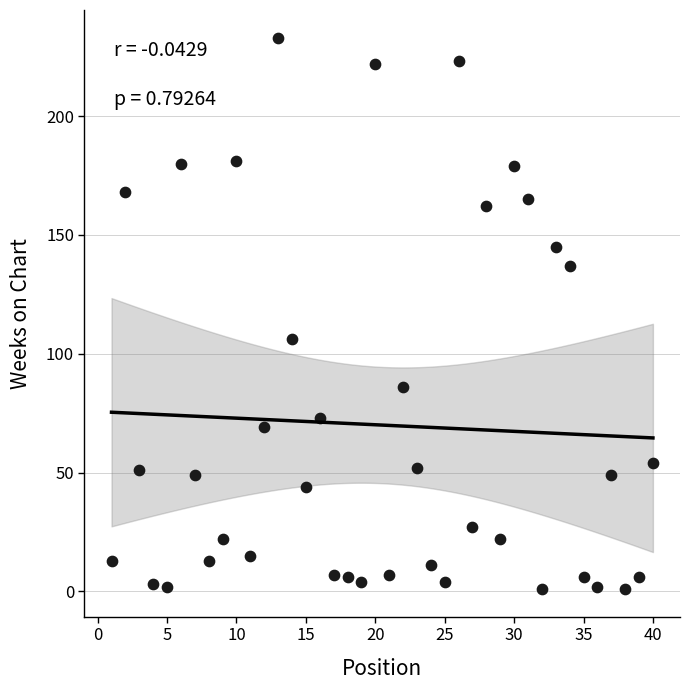

What is the range of Y values (max minus min)?

232